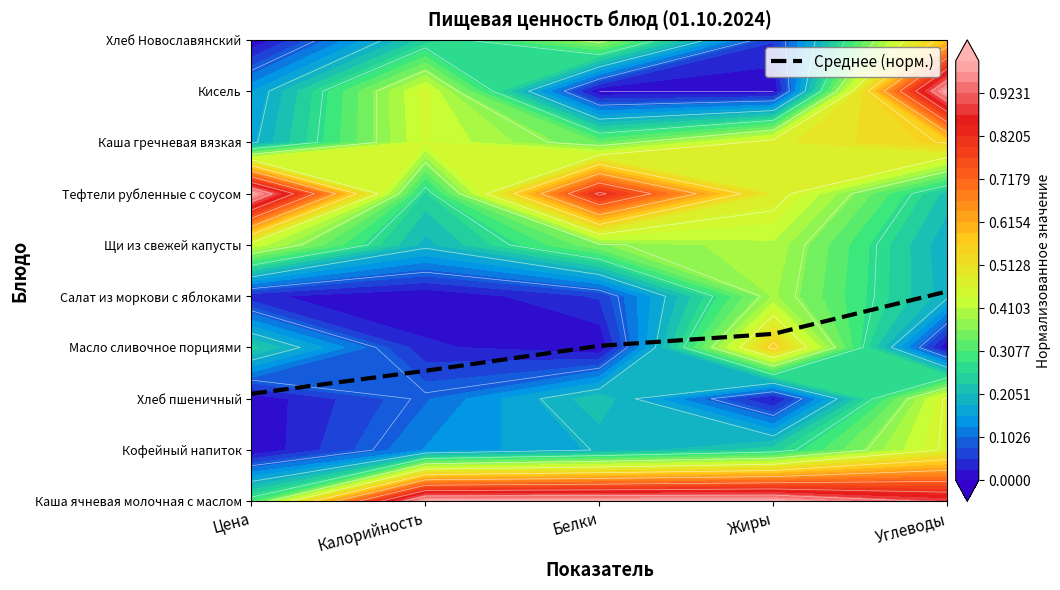

Rank the categories by value from lowest to highest.

Цена, Калорийность, Белки, Жиры, Углеводы